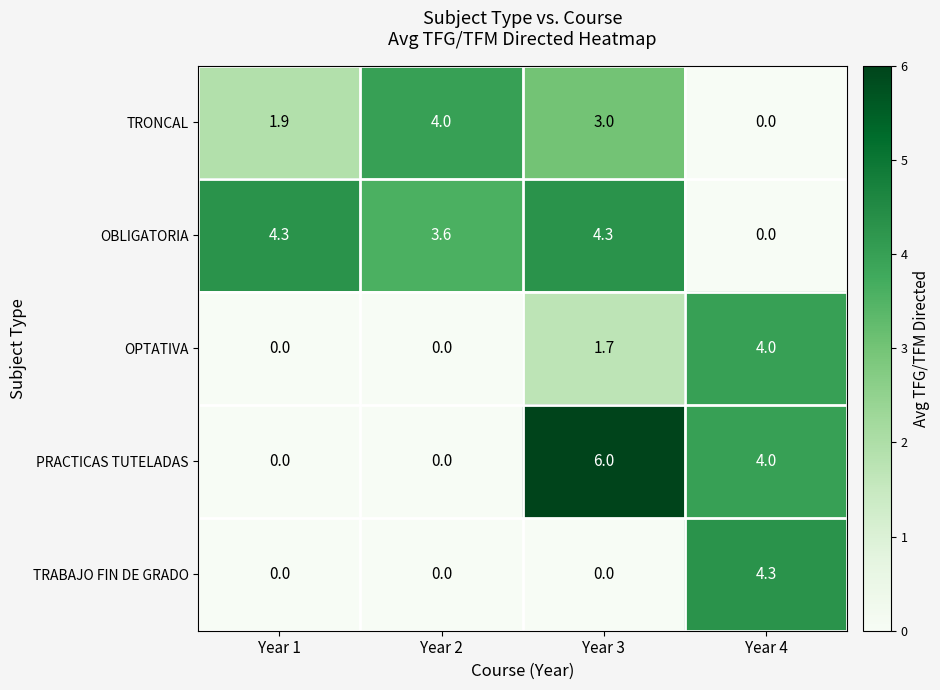

Where does the PRACTICAS TUTELADAS series first go above 4?

Year 3